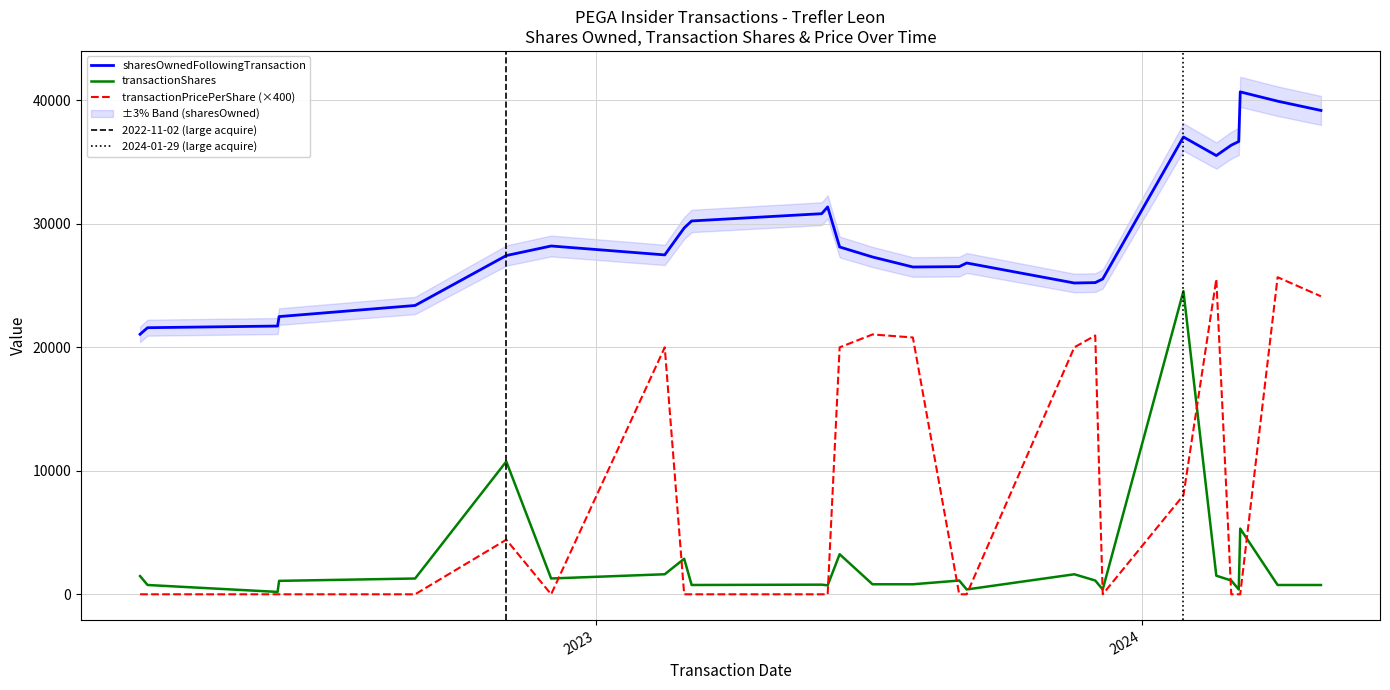

Which series has the largest total across all categories?

sharesOwnedFollowingTransaction